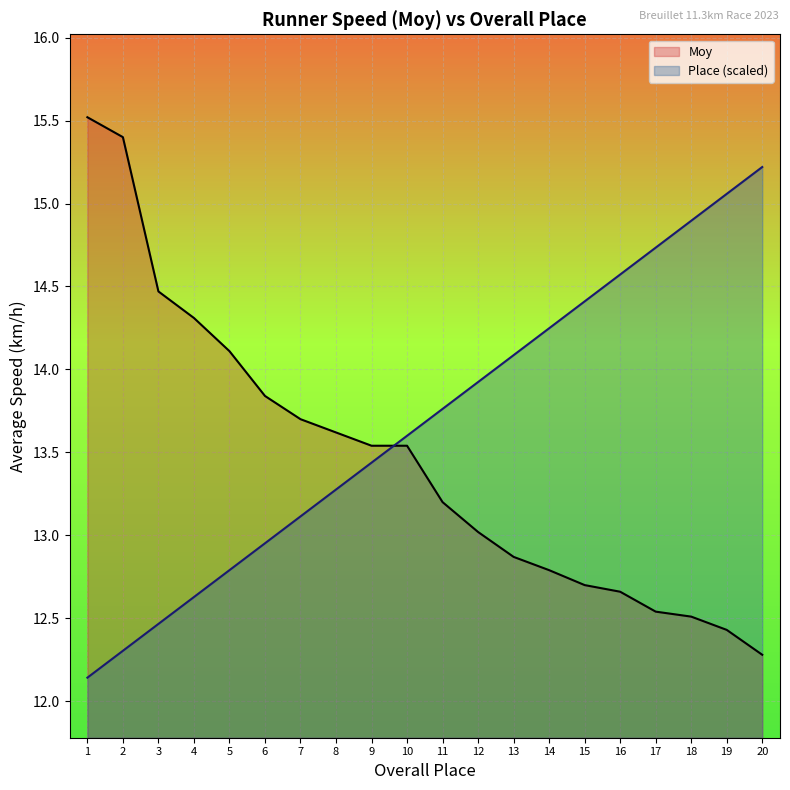

Between 7 and 13, which is larger?

7